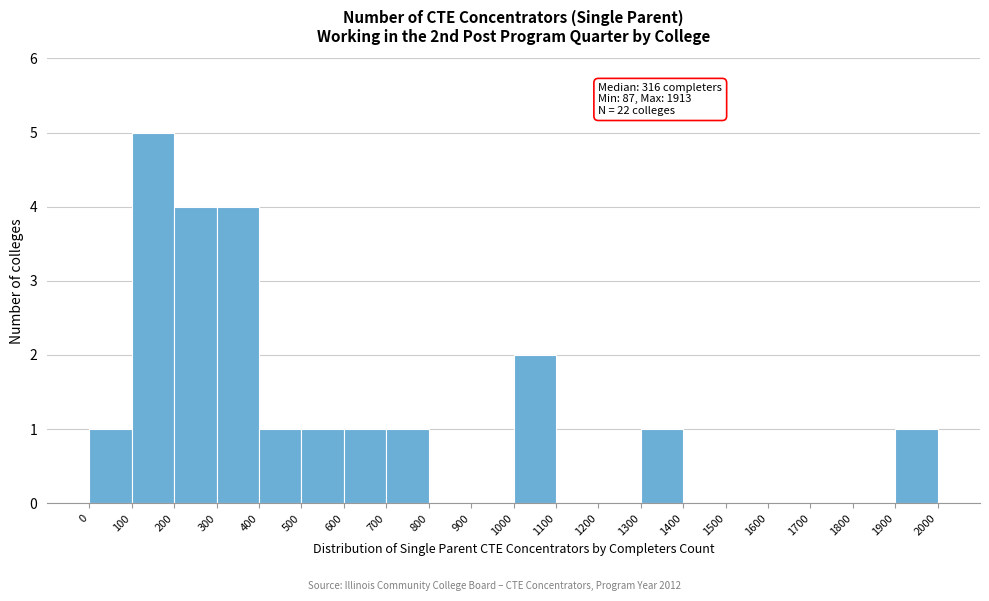

Which range on the x-axis has the tallest bar?

100 to 200